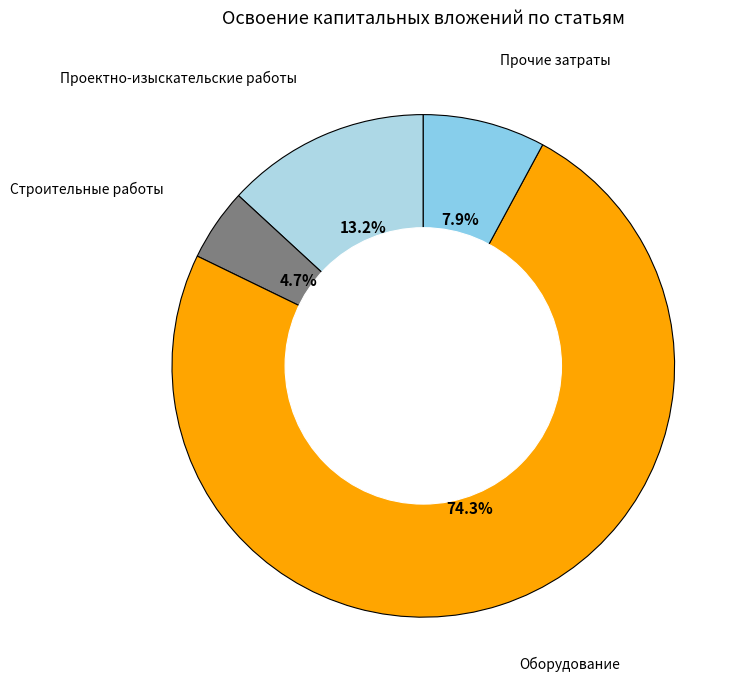

Count the number of slices in the pie.

4